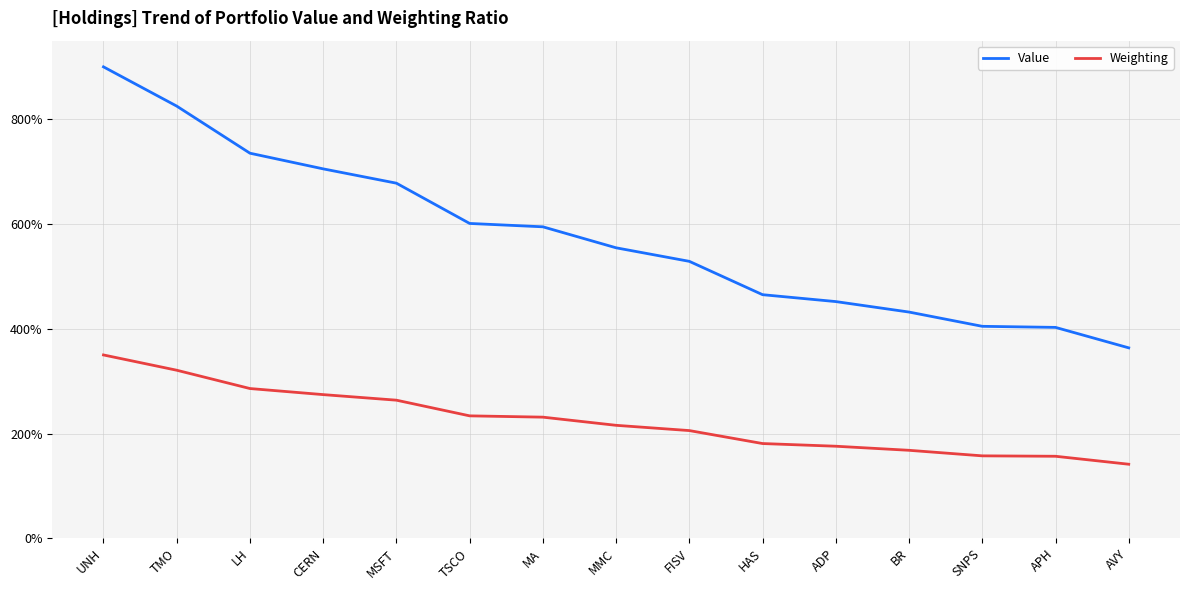

The value of Value at MA is 234.6. True or false?

False